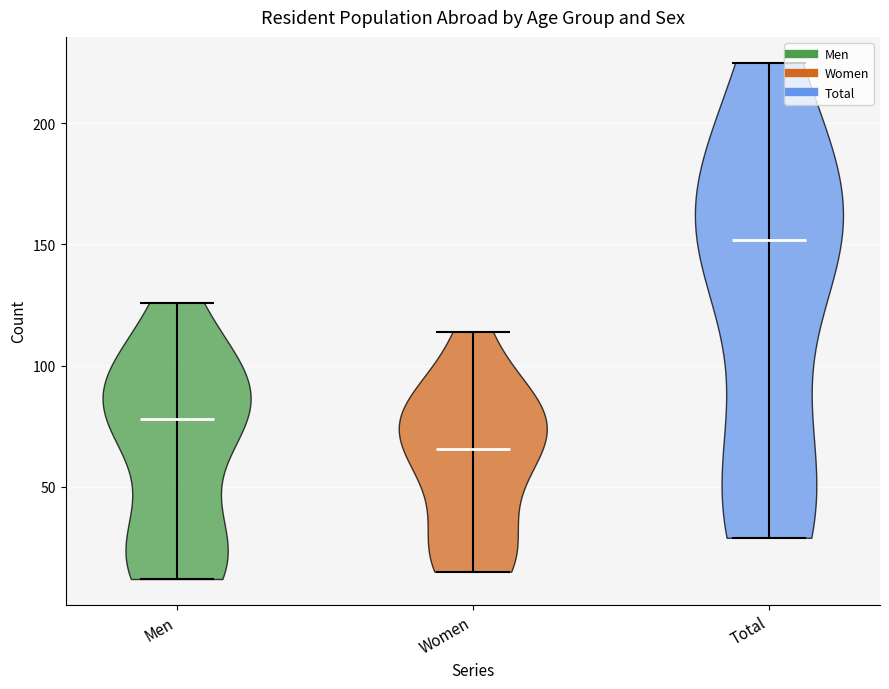

Reading left to right, read every violin against the y-axis: where its median line is, and the lowest and highest points it reaches. The values are not printed on the chart, so give them approximately, as read against the axis.

Men: median line 80, lowest point 10, highest point 125
Women: median line 65, lowest point 15, highest point 115
Total: median line 150, lowest point 30, highest point 225